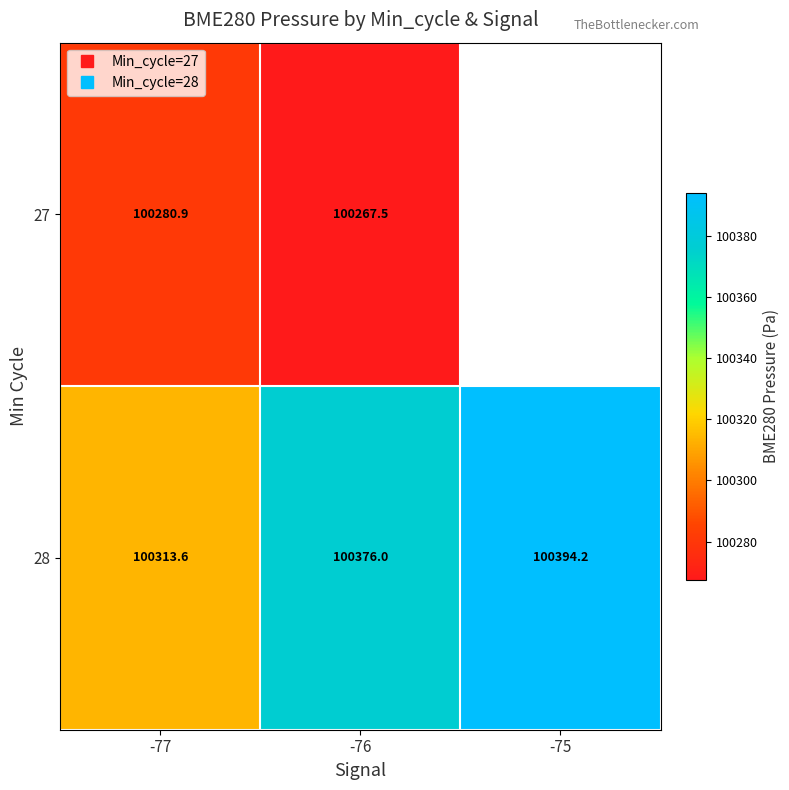

Count the number of categories in the chart.

3